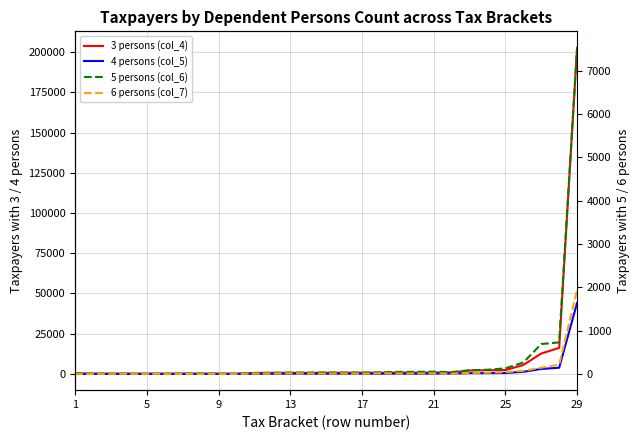

What is the average value of the 3 persons (col_4) series?

8739